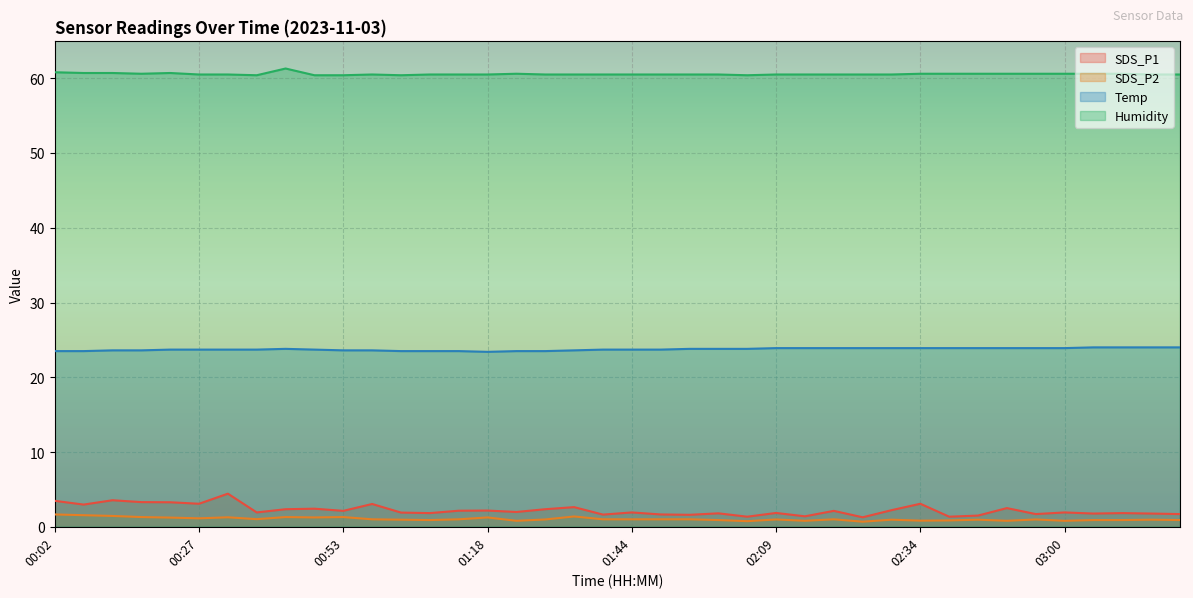

Rank the categories by SDS_P1 value from highest to lowest.

00:32, 00:12, 00:02, 00:17, 00:22, 00:27, 02:34, 00:58, 00:07, 01:33, 02:50, 00:48, 00:43, 01:28, 02:29, 01:18, 01:13, 00:53, 02:19, 01:23, 00:38, 01:44, 03:00, 01:03, 02:09, 01:08, 03:10, 01:59, 03:05, 03:15, 02:55, 03:20, 01:49, 01:38, 01:54, 02:44, 02:14, 02:04, 02:39, 02:24